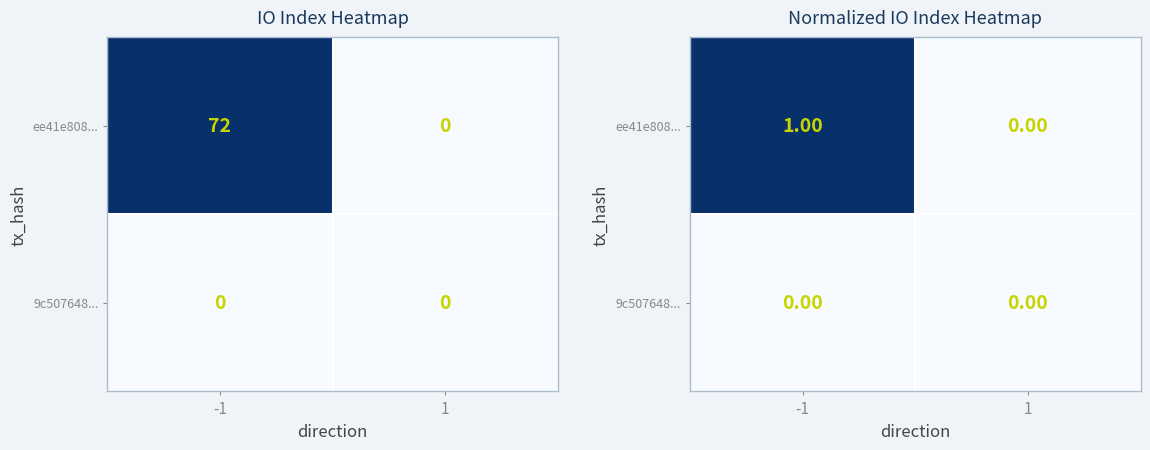

At how many categories does at least one series exceed 0?

1